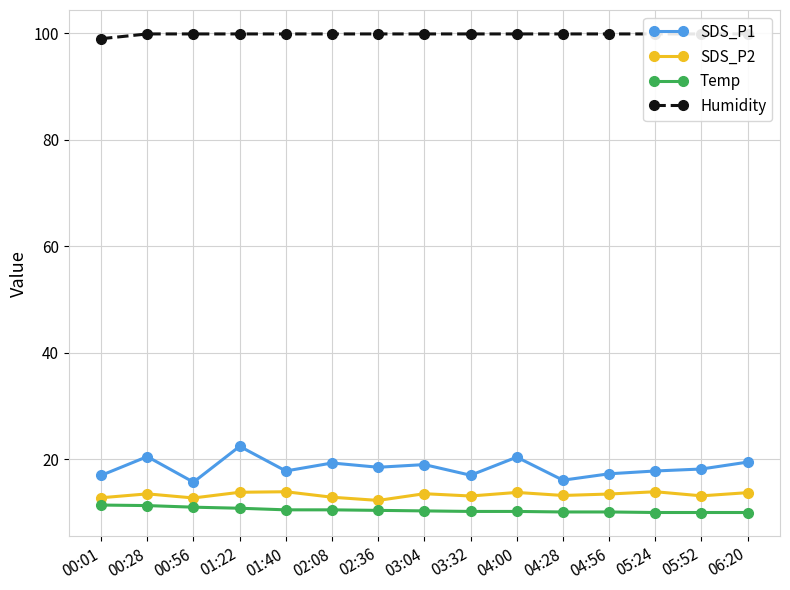

What is the value of the Temp point at the 2nd from the left?

11.3